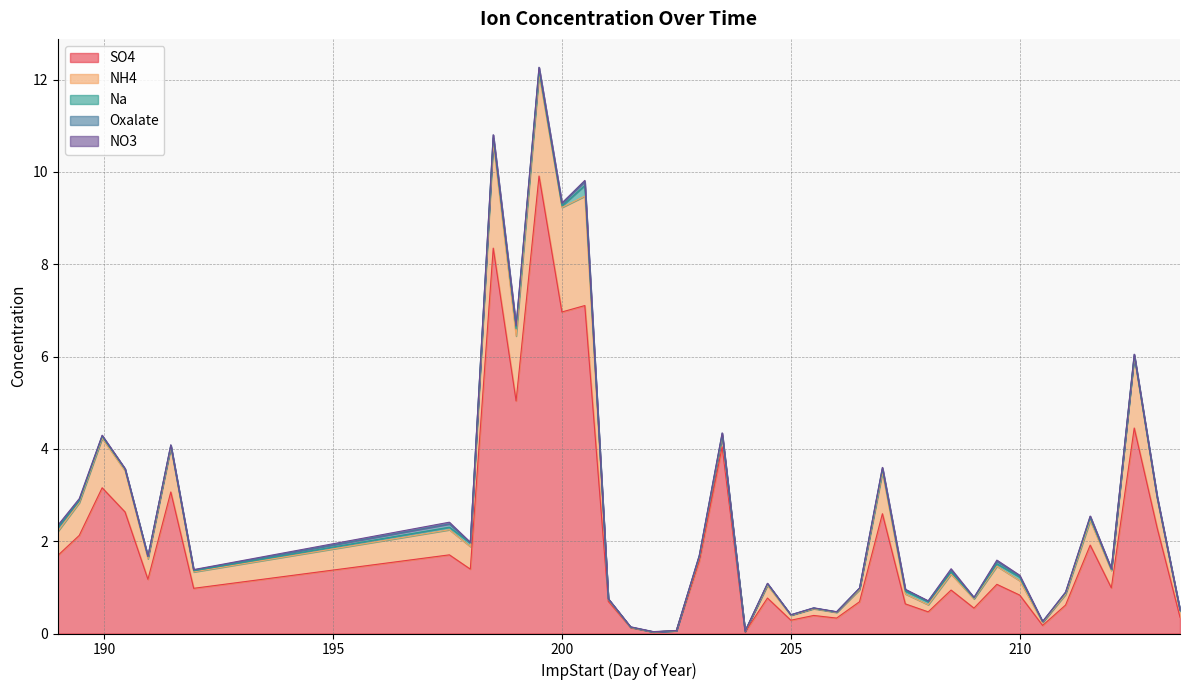

At which category does Oxalate reach its first local valley?

190.95903